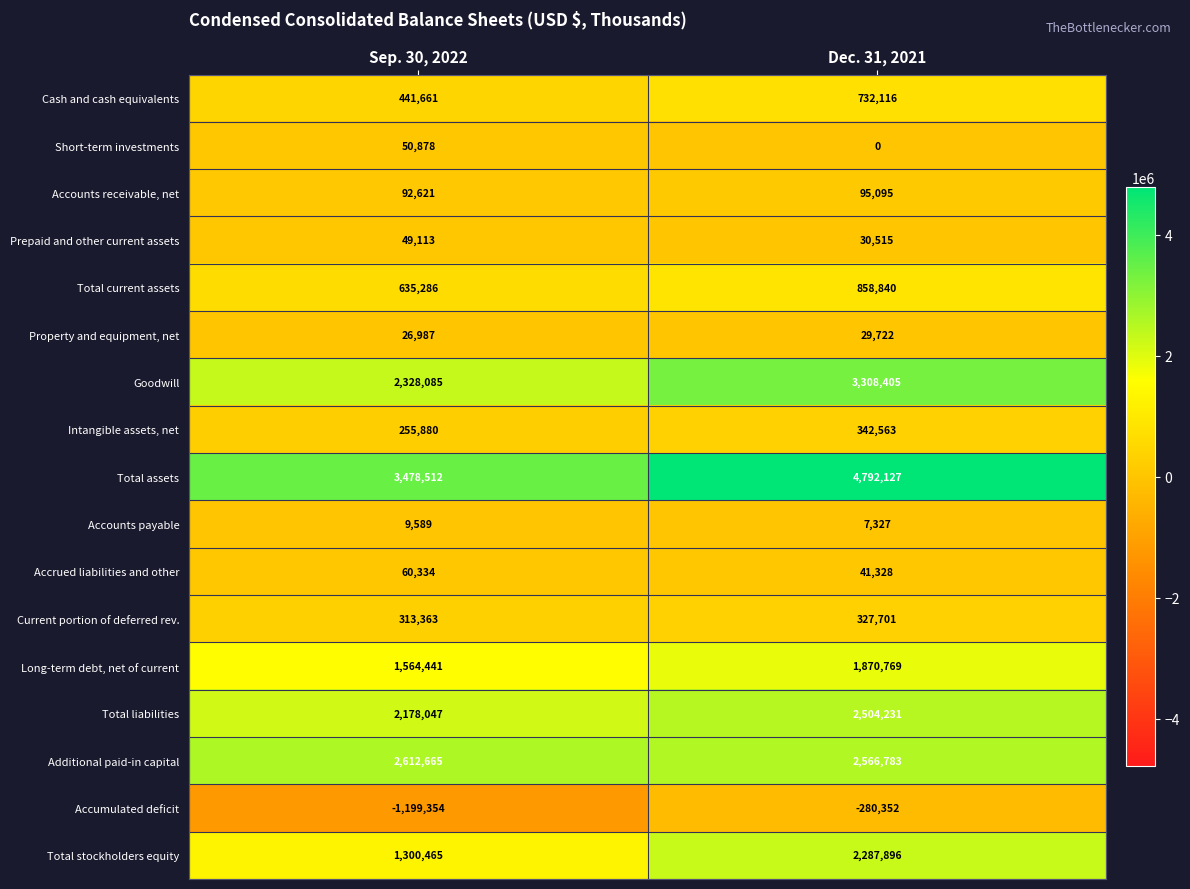

What is the difference between the highest and lowest values at Sep. 30, 2022?

4677866